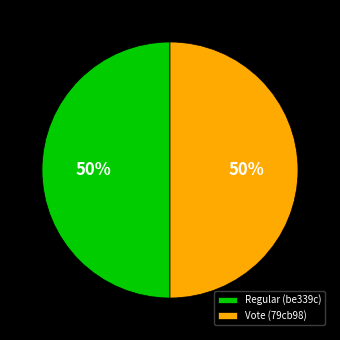

How many segments does this pie chart have?

2